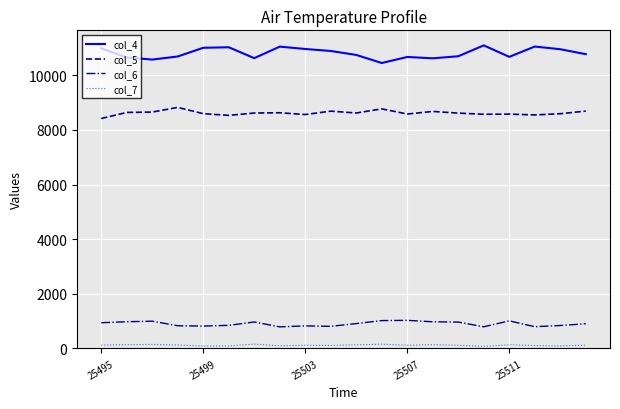

What is the greatest value displayed?

11095